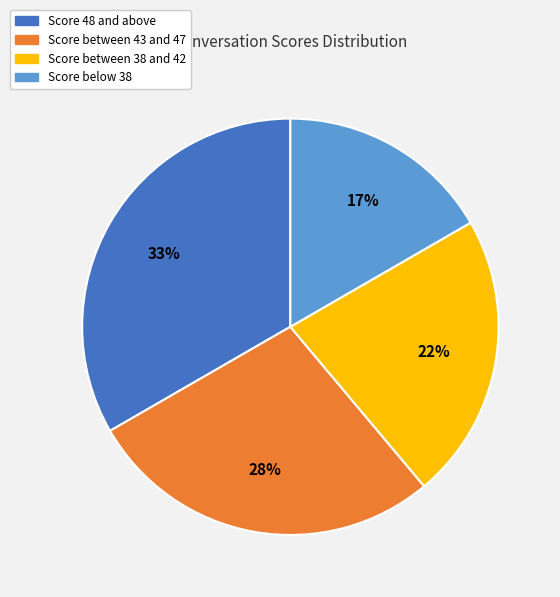

Which category has the biggest portion of the pie?

Score 48 and above